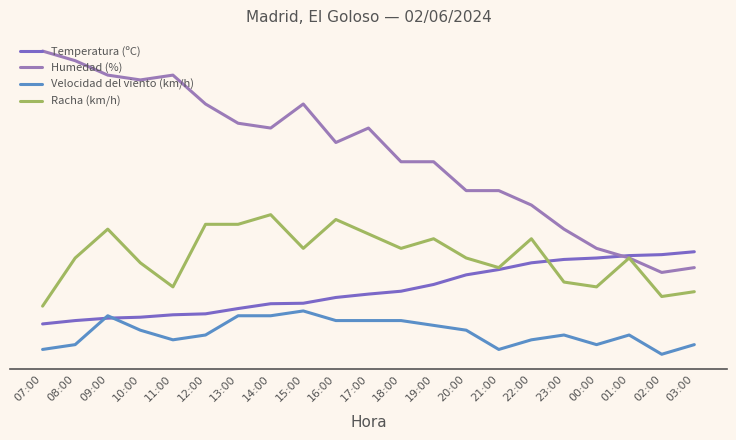

What are all the series names shown in the legend?

Temperatura (ºC), Humedad (%), Velocidad del viento (km/h), Racha (km/h)